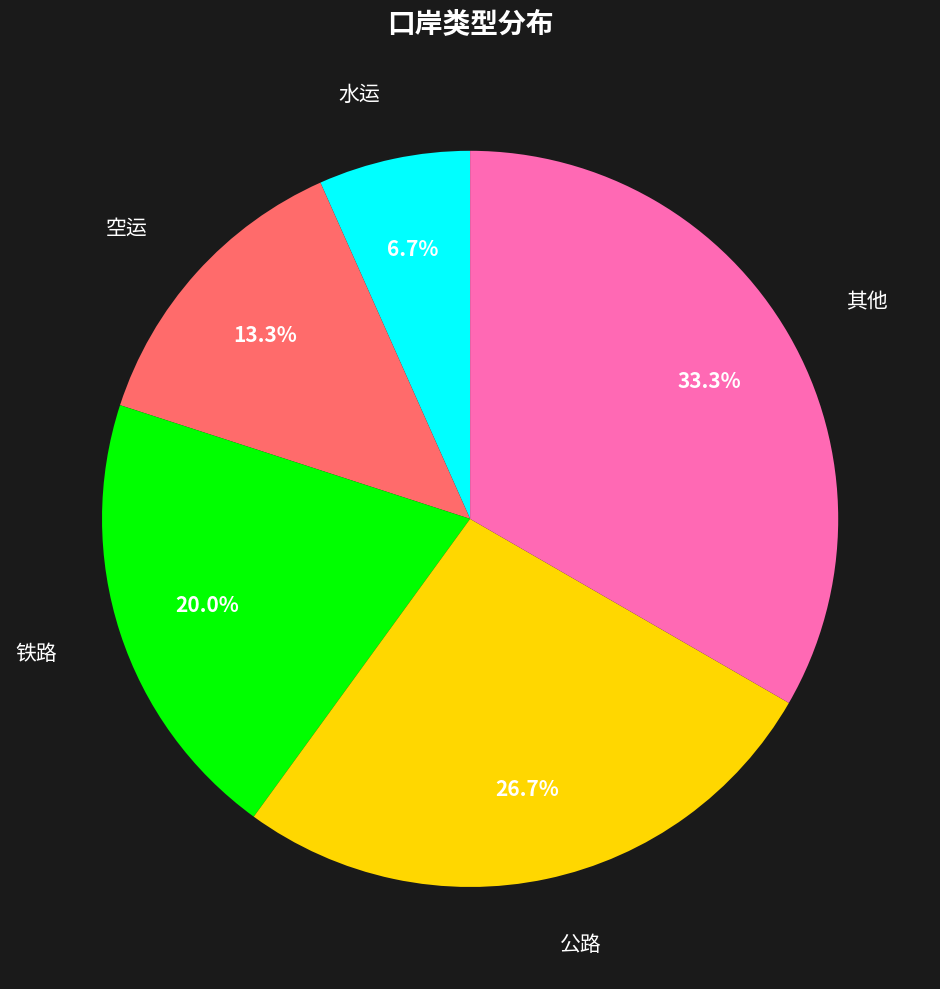

To the nearest percent, what portion does 公路 represent?

27%